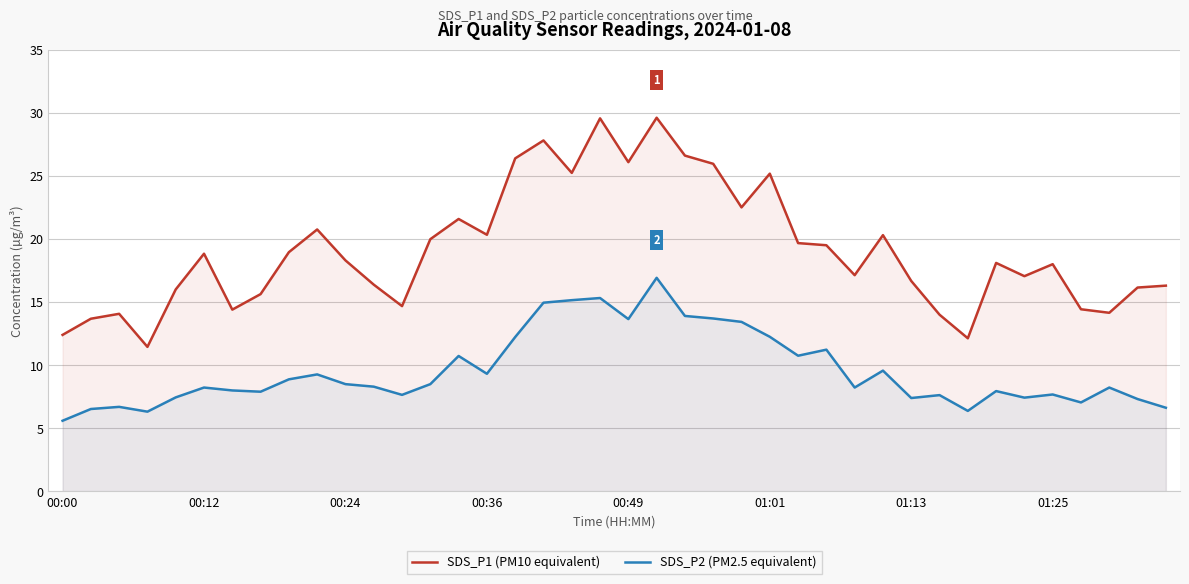

What is the sum of the SDS_P1 (PM10 equivalent) values at 00:24 and 01:13?

35.0